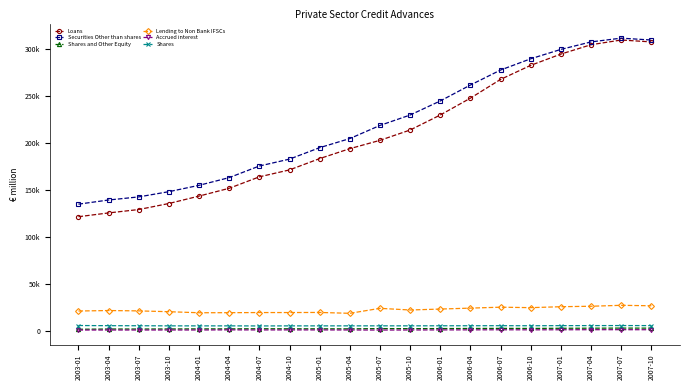

Is this an area chart (filled region under the line)?

No